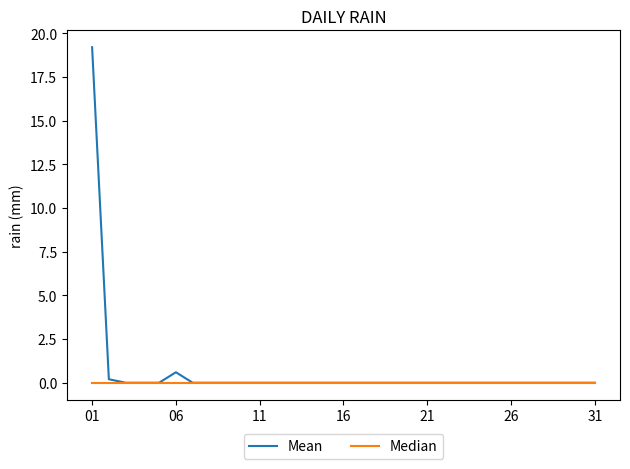

How many lines are shown in the chart?

2